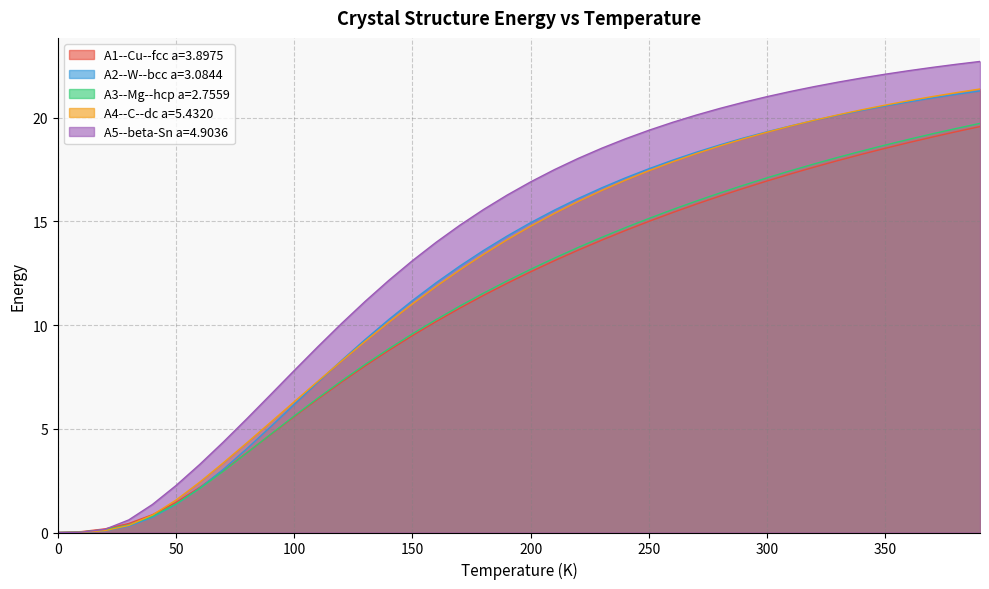

Which series has the largest total across all categories?

A5--beta-Sn a=4.9036